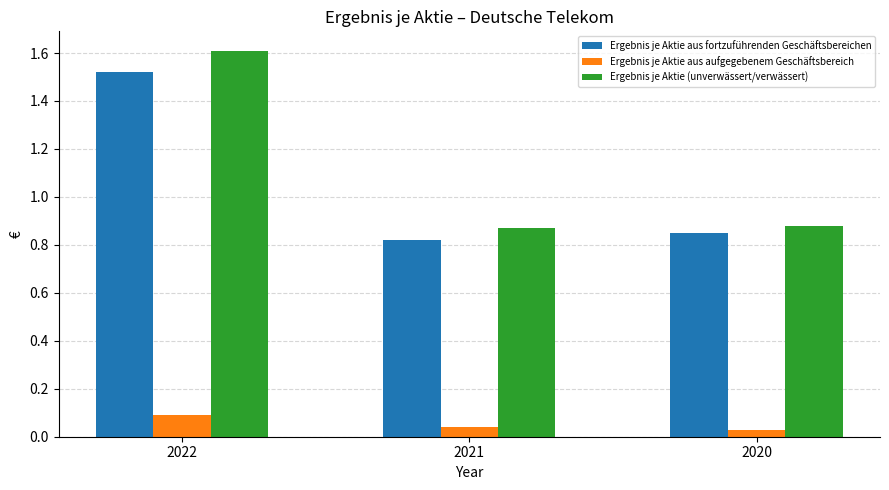

What is the sum of the Ergebnis je Aktie (unverwässert/verwässert) values at 2021 and 2022?

2.5